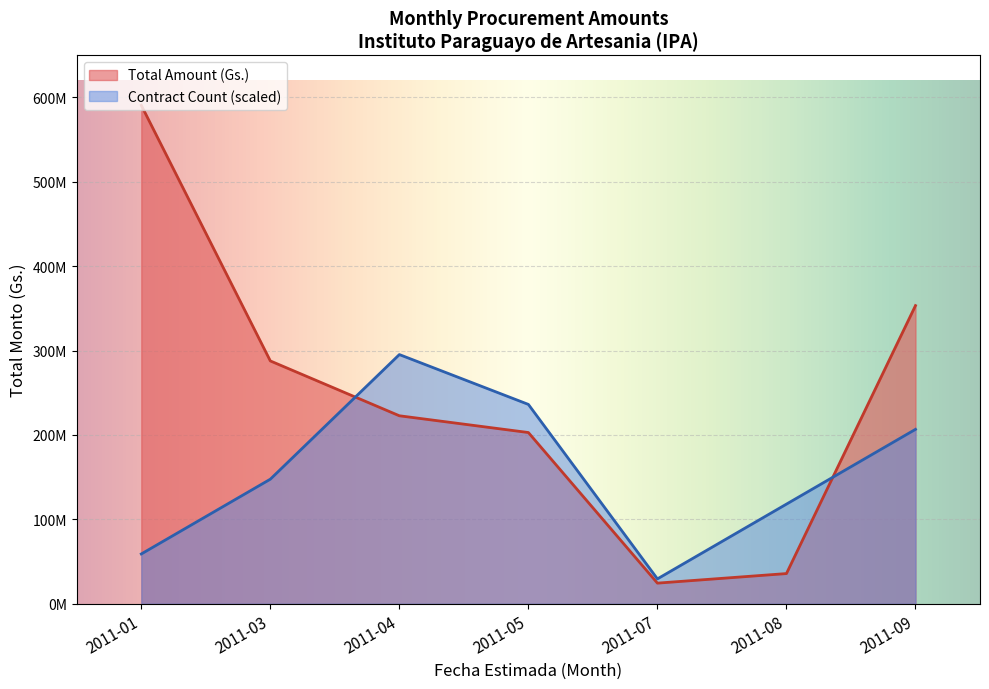

The value of Count at 2011-05 is 0. True or false?

False